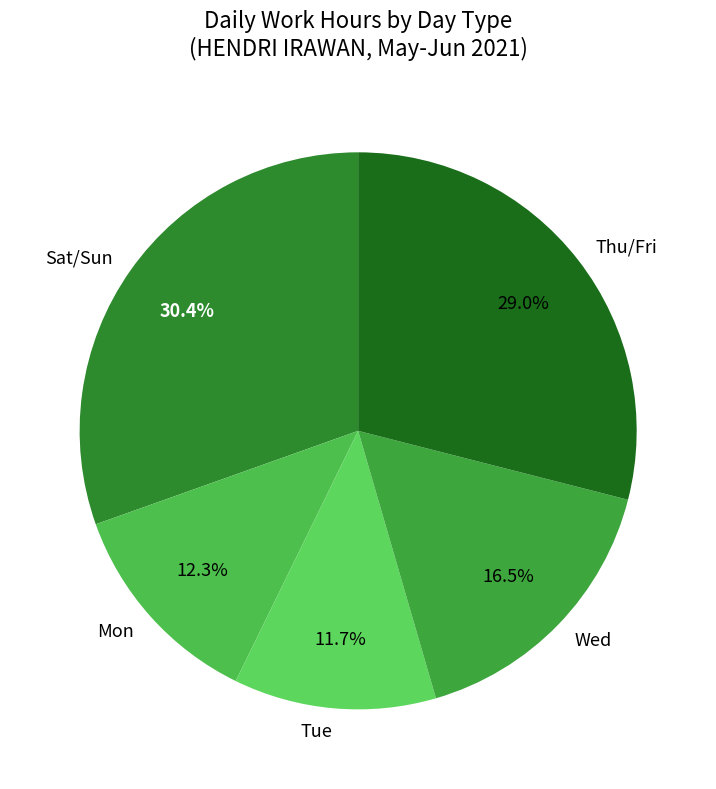

Is there any slice that represents more than half of the pie?

No